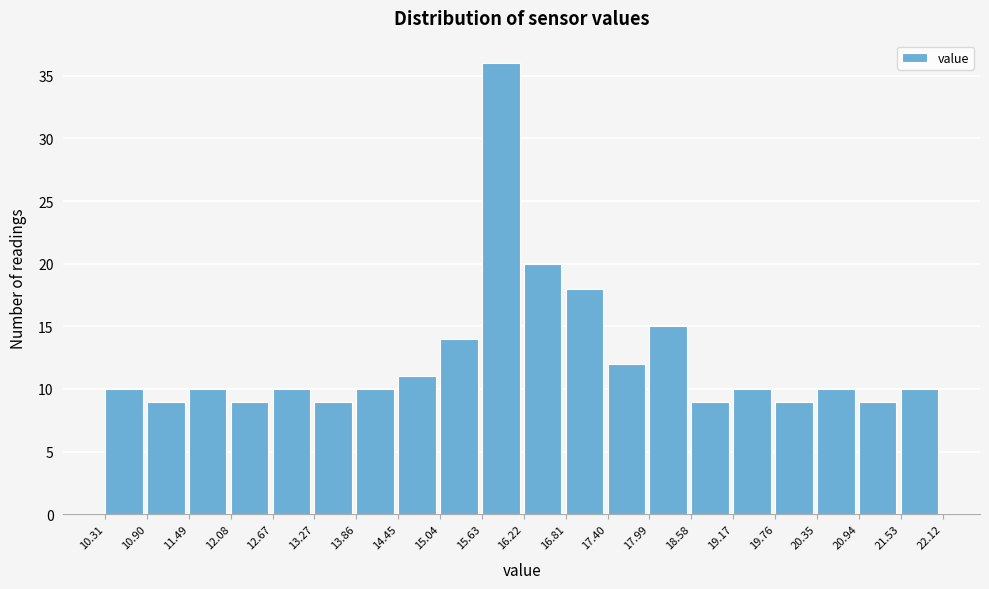

Which range on the x-axis has the tallest bar?

15.63 to 16.22